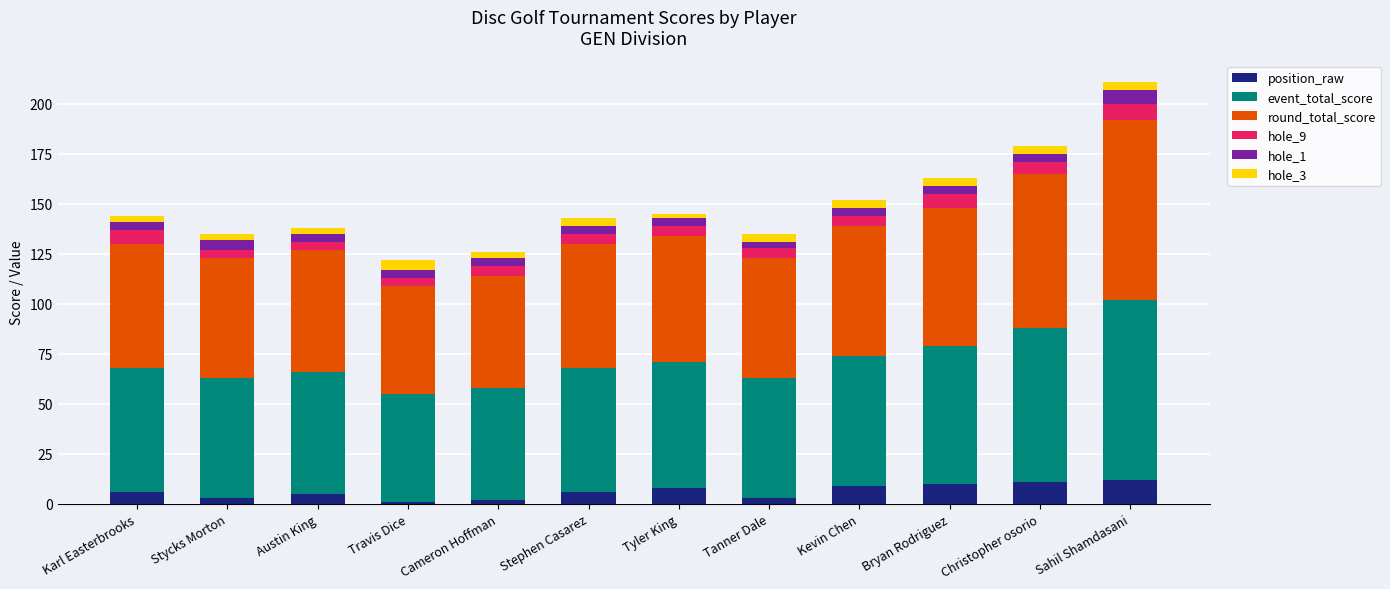

What is the difference between the maximum and second lowest values in the position_raw series?

10